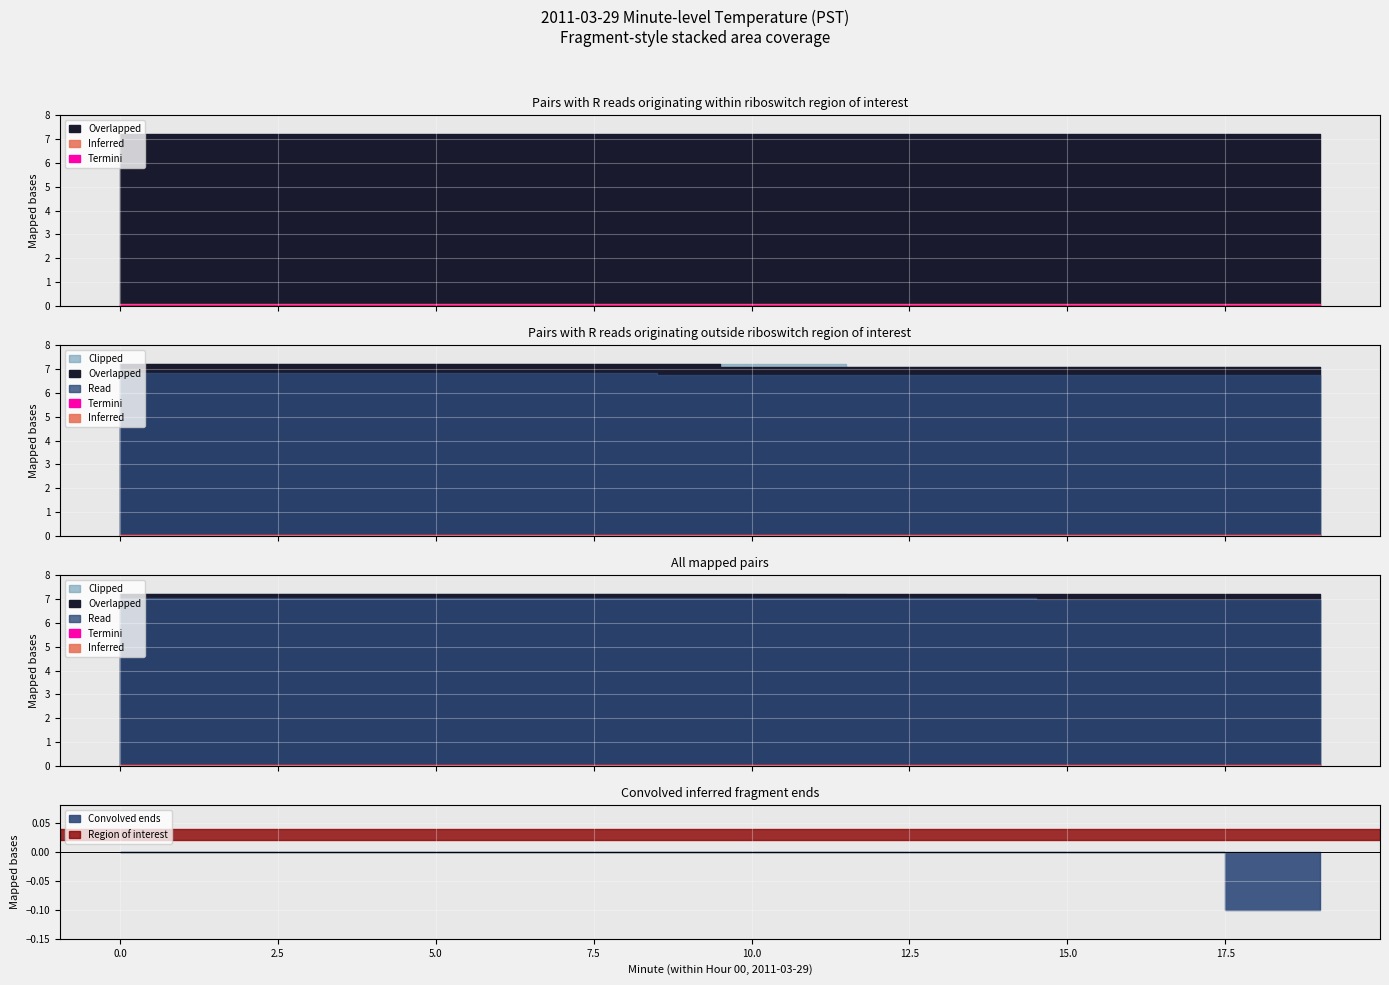

What is the difference between the maximum and minimum values in the Clipped series?

0.1